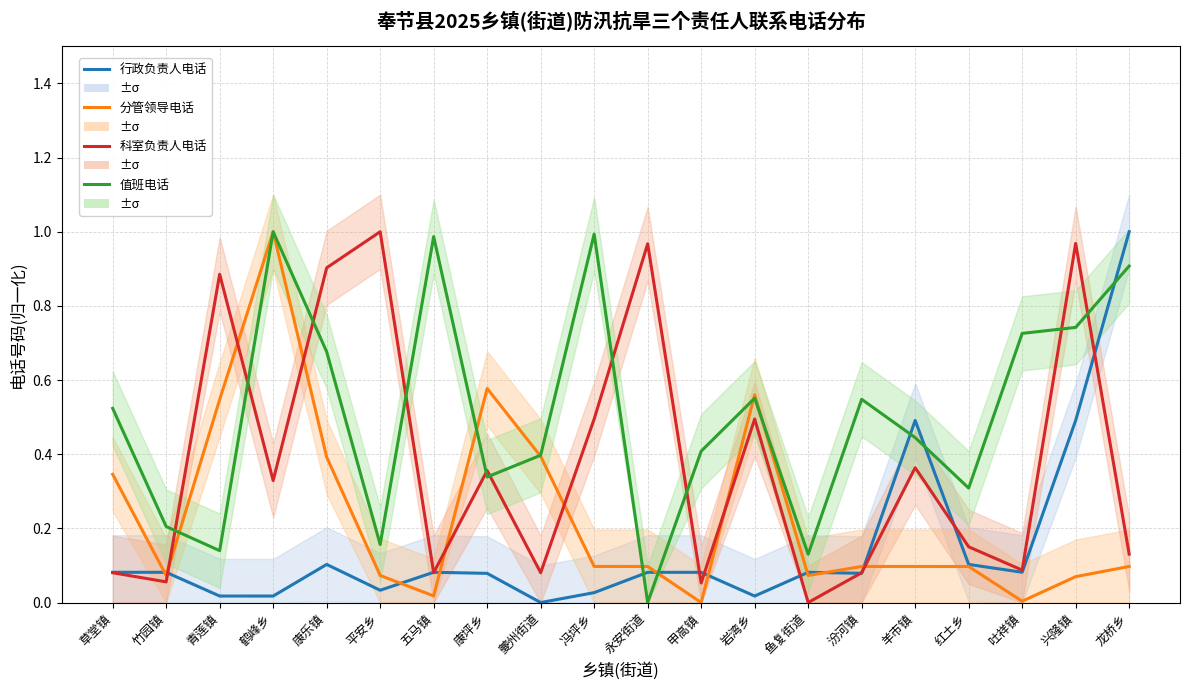

Where is the first local minimum for 分管领导电话?

竹园镇